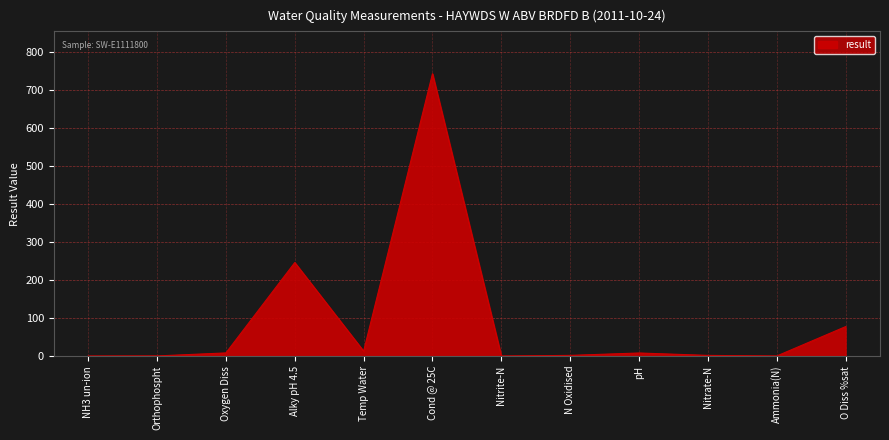

Count the number of values greater than 7.

6